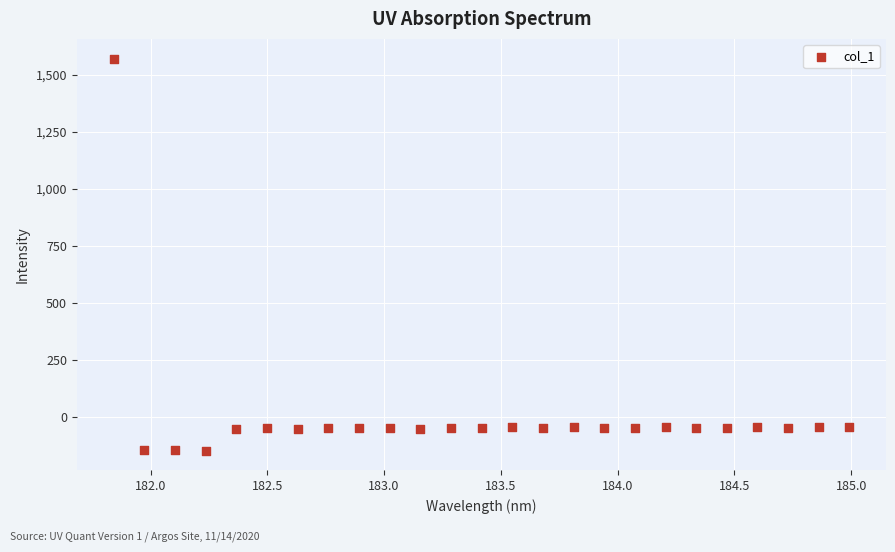

What is the range of X values (max minus min)?

3.1